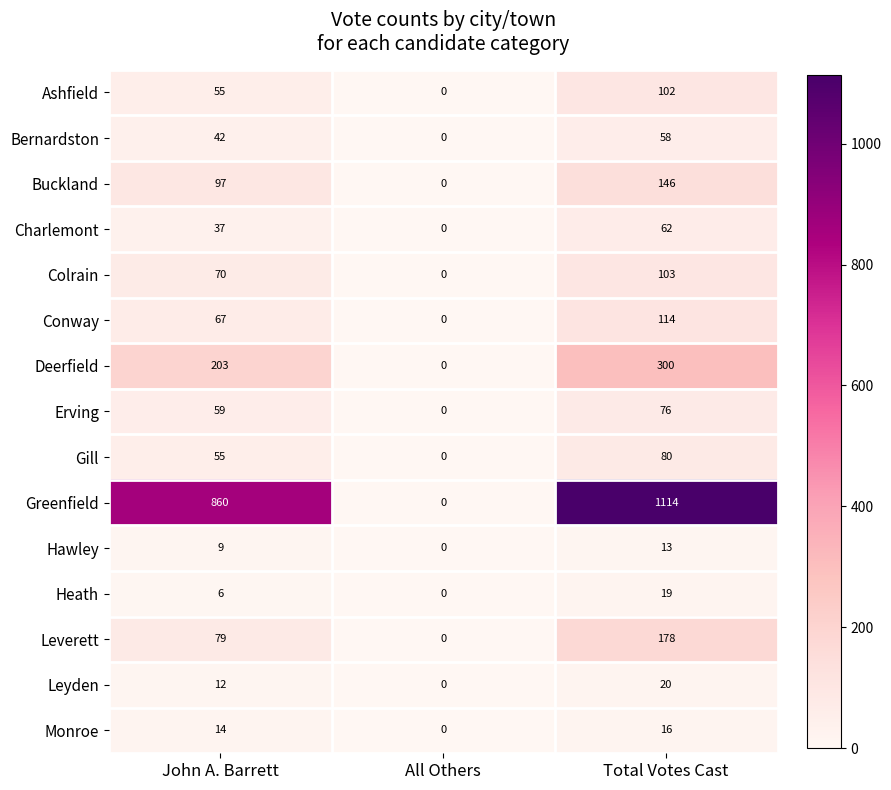

How many distinct data groups are displayed?

15